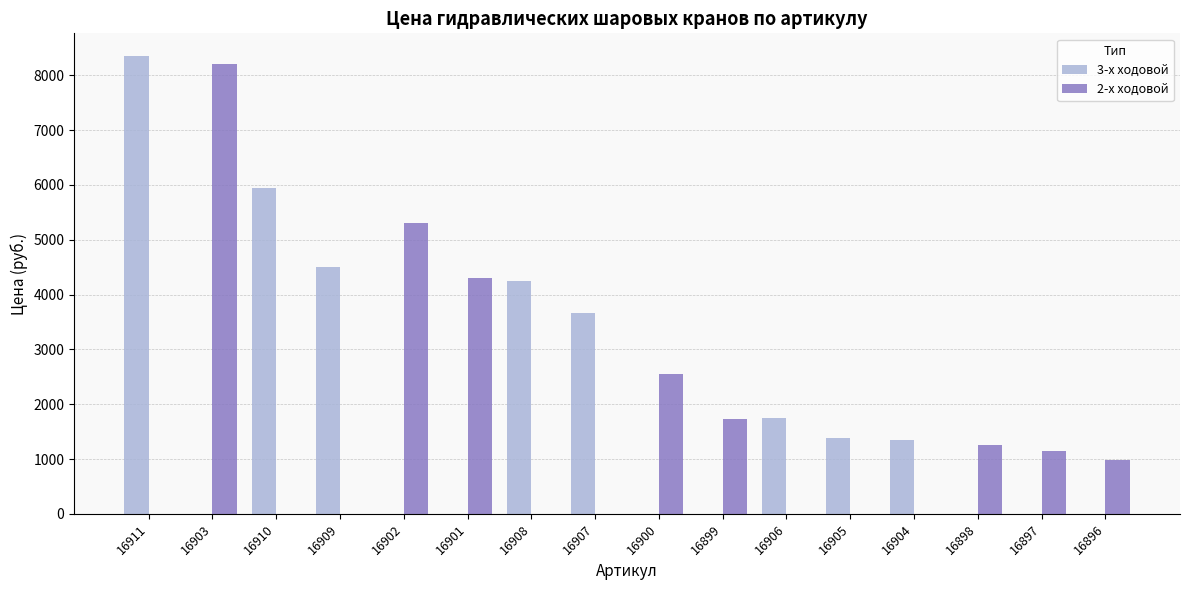

Which series has the largest range (max minus min)?

2-х ходовой